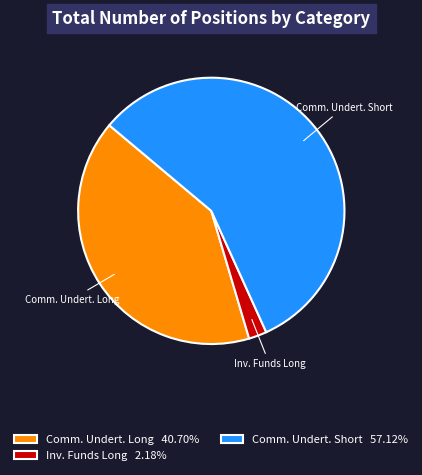

Between Comm. Undert. Short and Comm. Undert. Long, which is larger?

Comm. Undert. Short